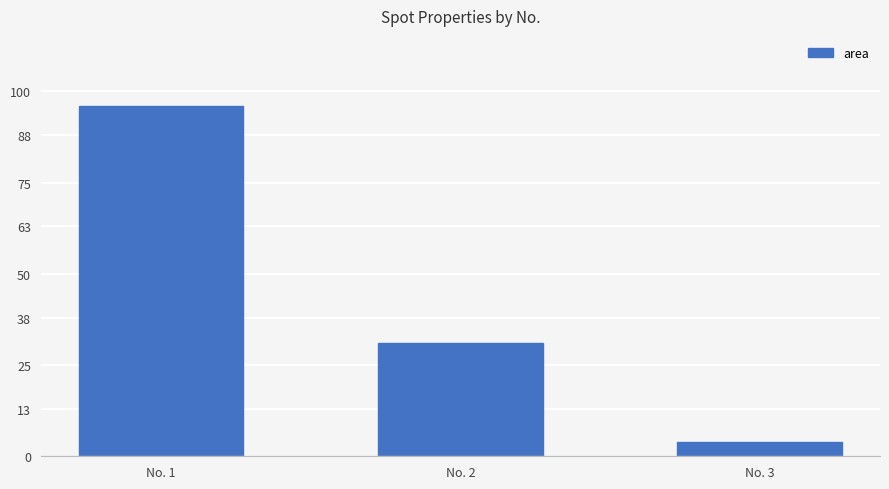

What is the sum of the values at No. 3 and No. 1?

100